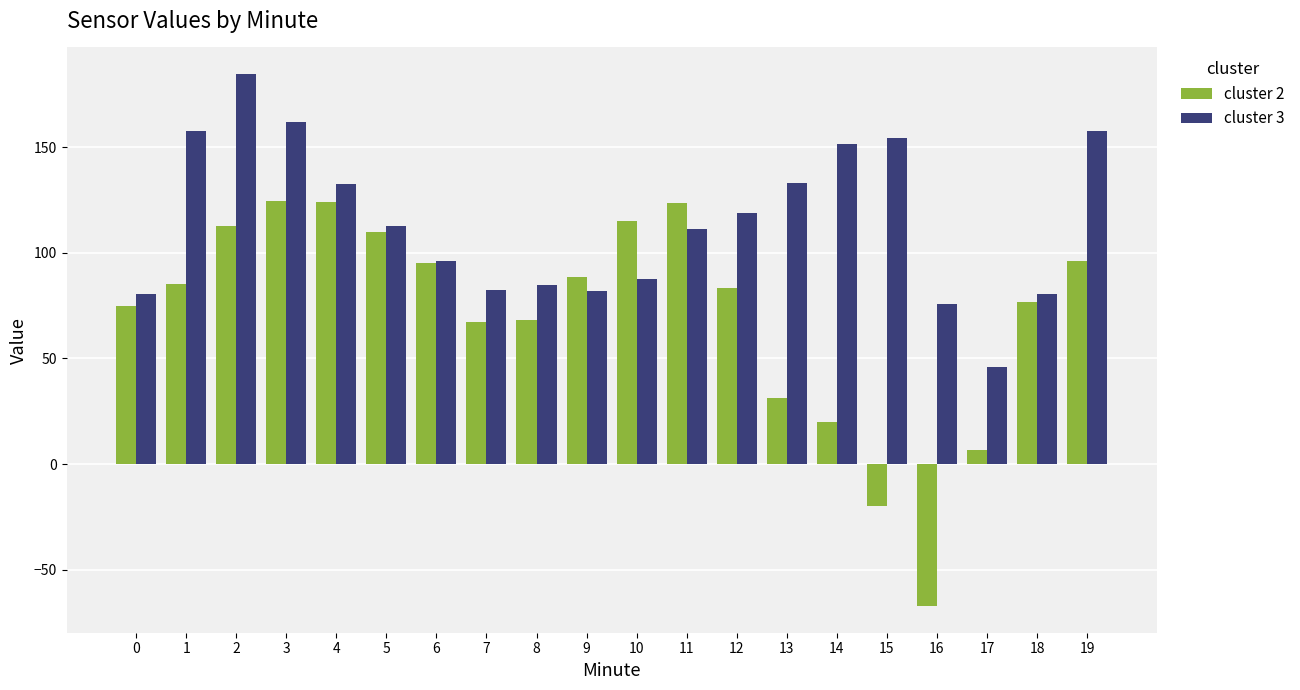

List the series in order of their peak value, lowest first.

cluster 2, cluster 3